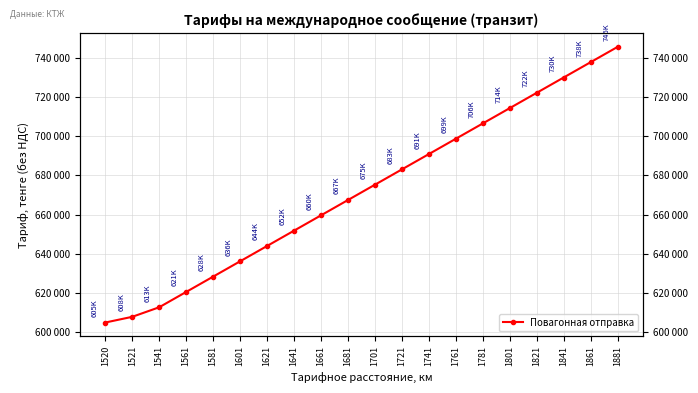

What is the value of the 16th point from the left?

714292